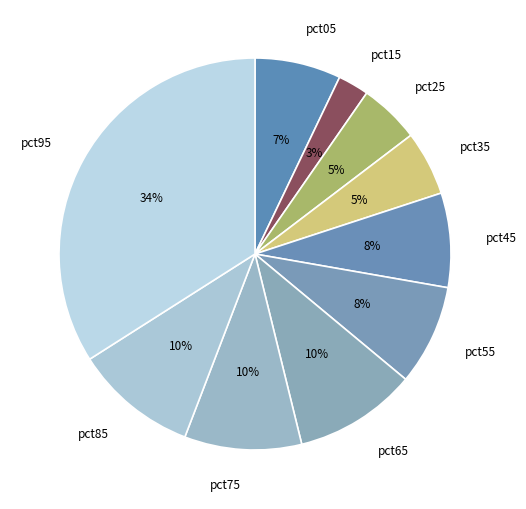

How many segments does this pie chart have?

10